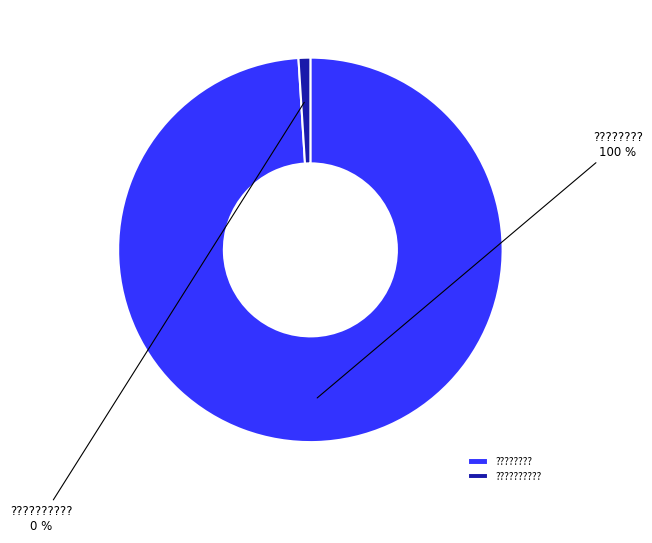

Which slice represents more than half of the pie?

????????